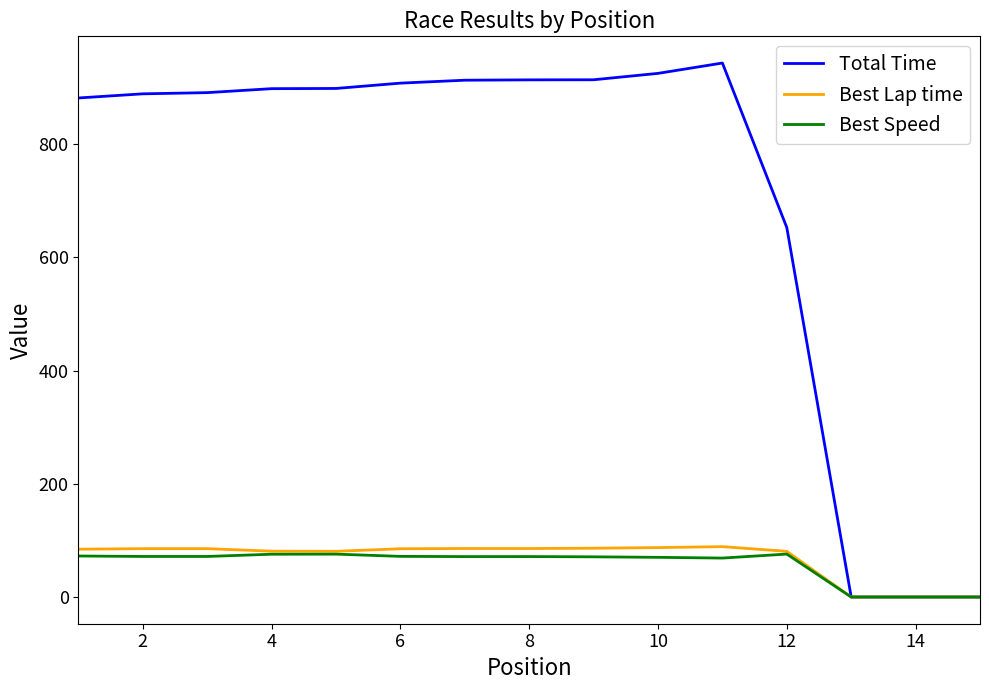

Which series has the largest total across all categories?

Total Time